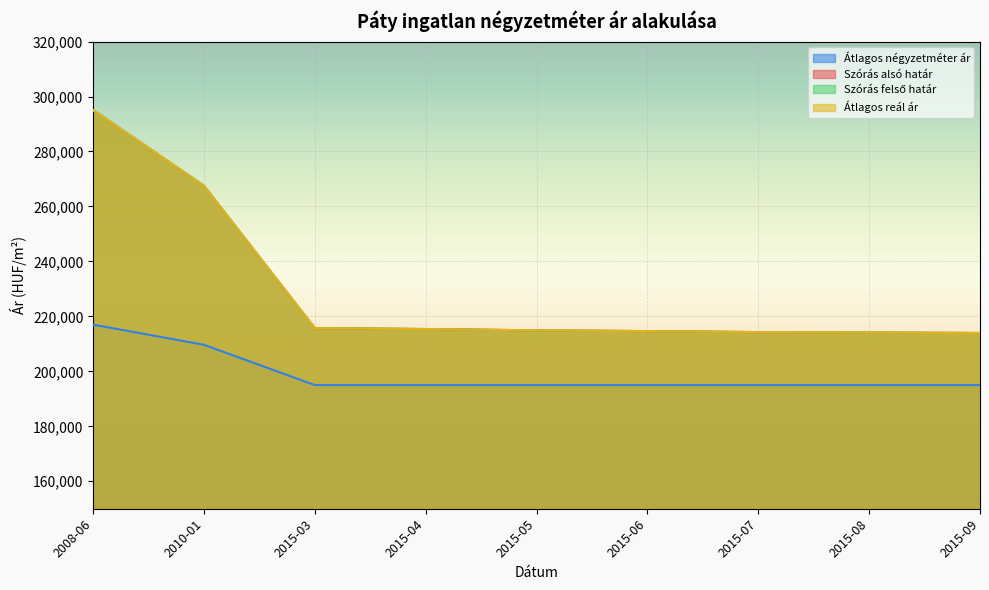

What is the maximum value for Átlagos reál ár?

295091